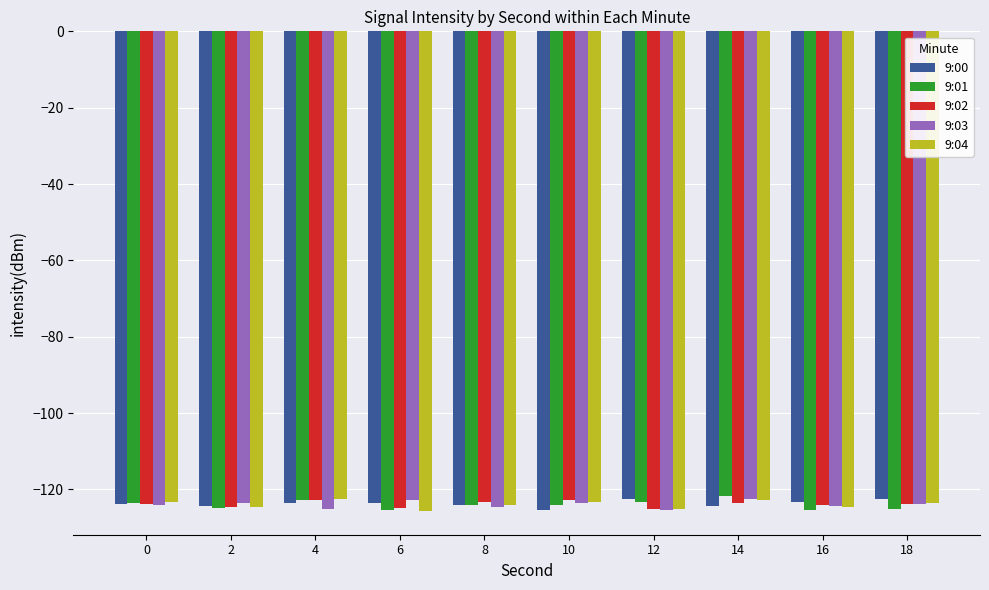

How many distinct data groups are displayed?

5